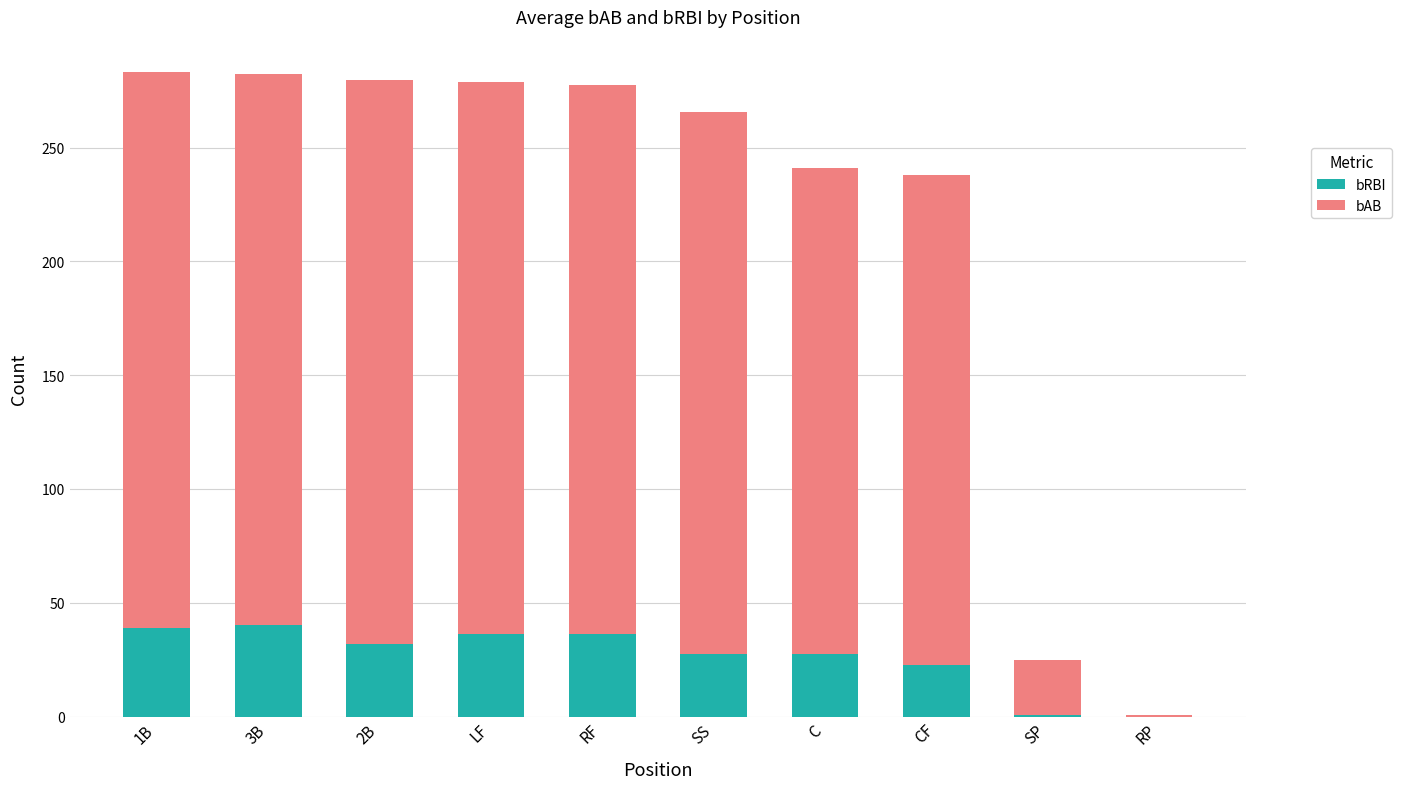

What is the total value across all series at SS?

265.8